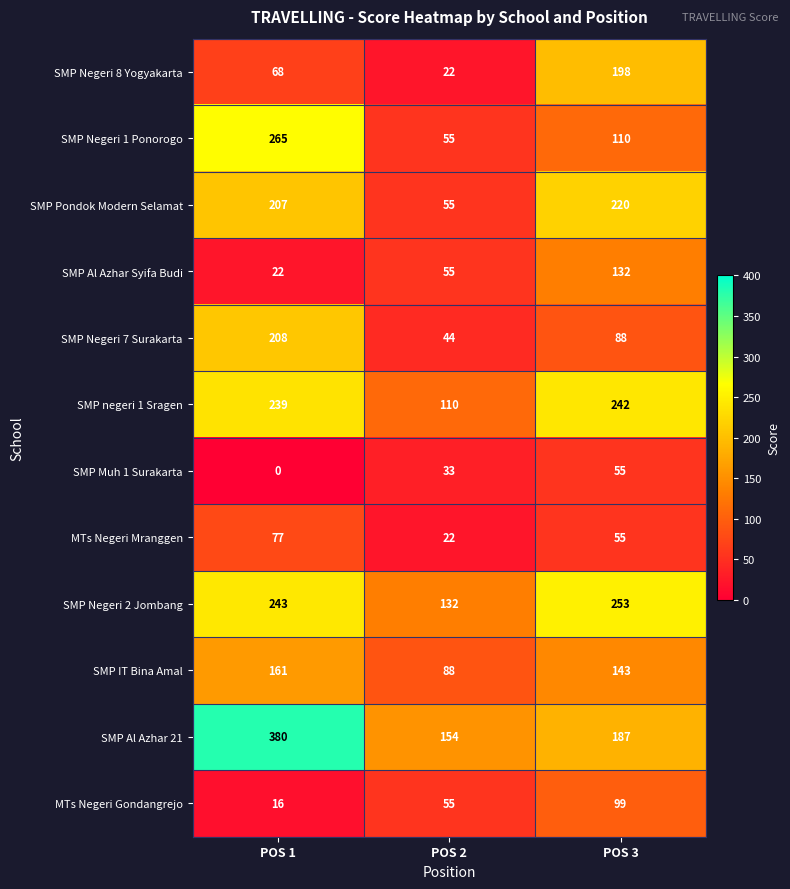

At which category is the sum across all series the highest?

POS 1